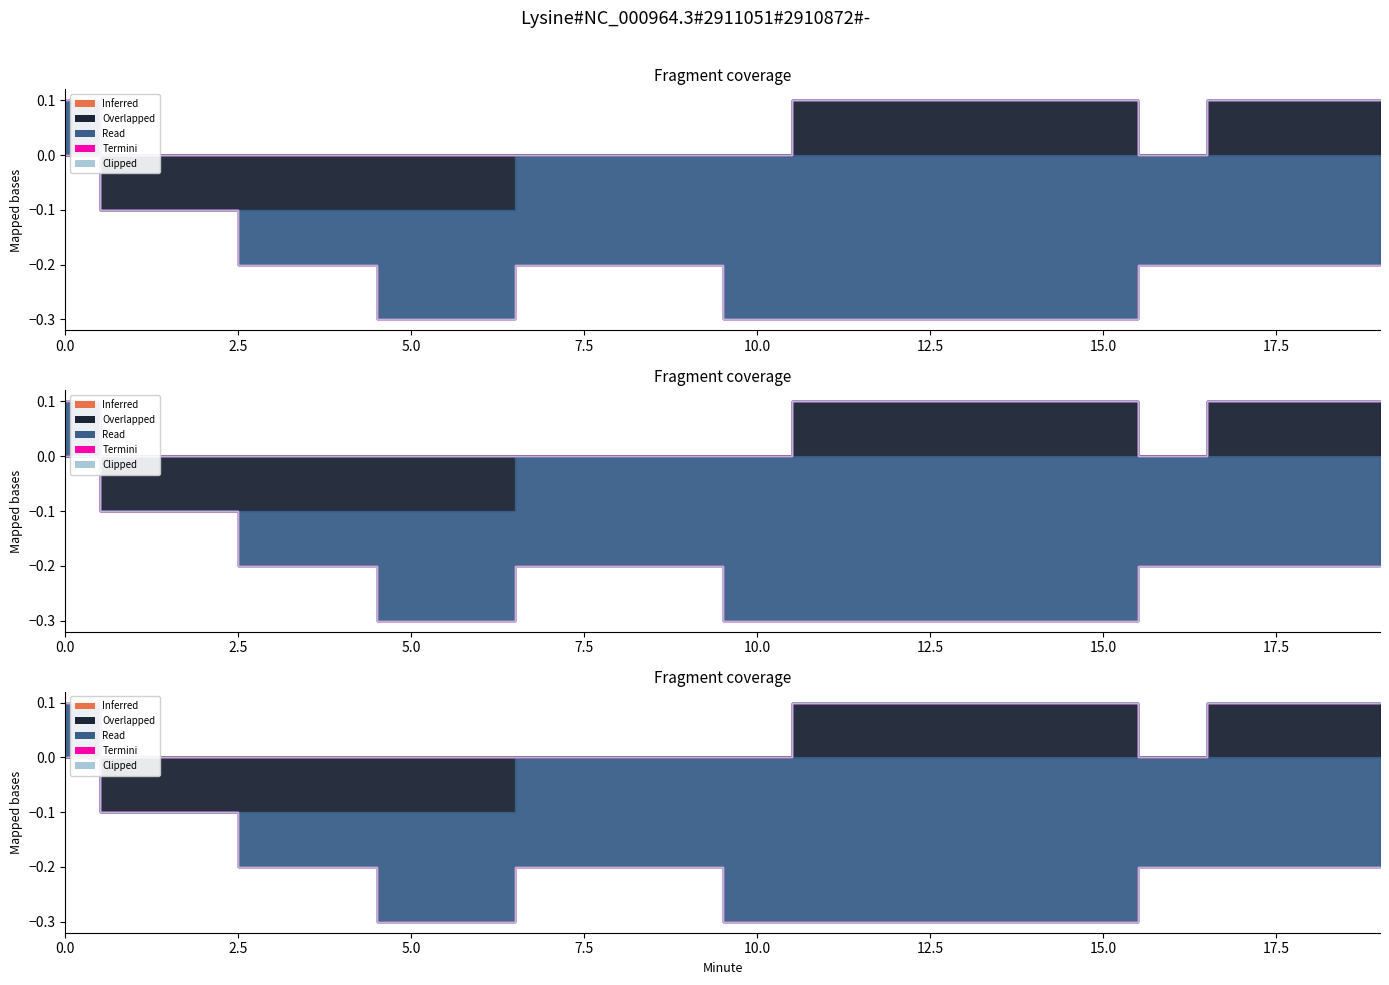

What is the spread (max minus min) of values at 7?

0.2